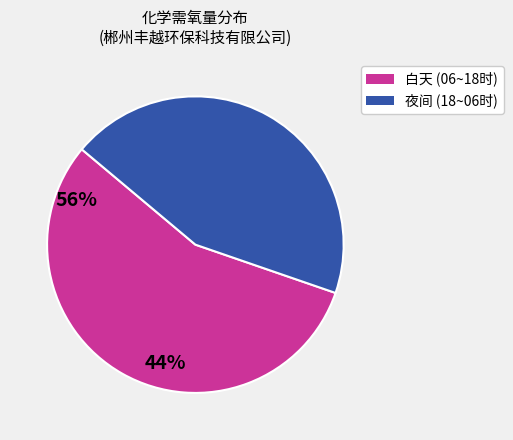

Which has a higher value, 白天 (06~18时) or 夜间 (18~06时)?

白天 (06~18时)